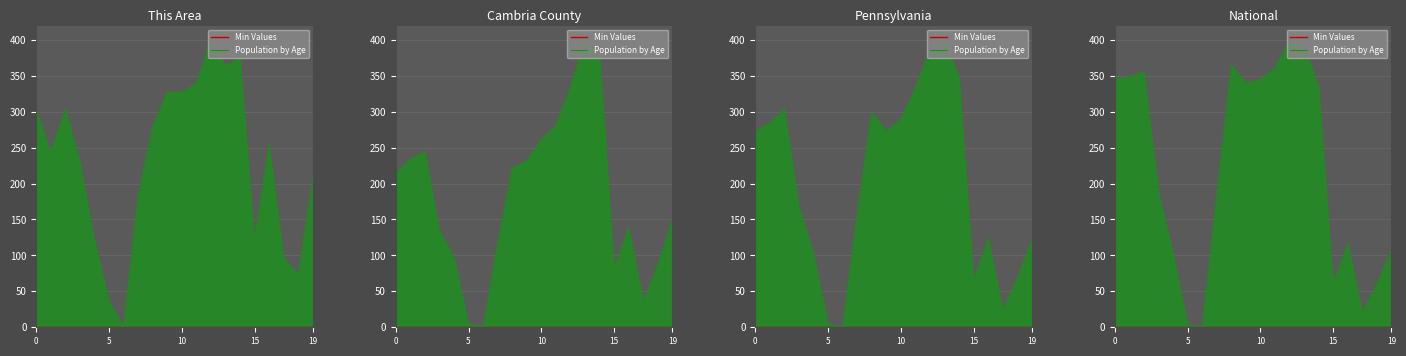

What is the difference between the maximum and minimum values in the Population by Age series?

400.0